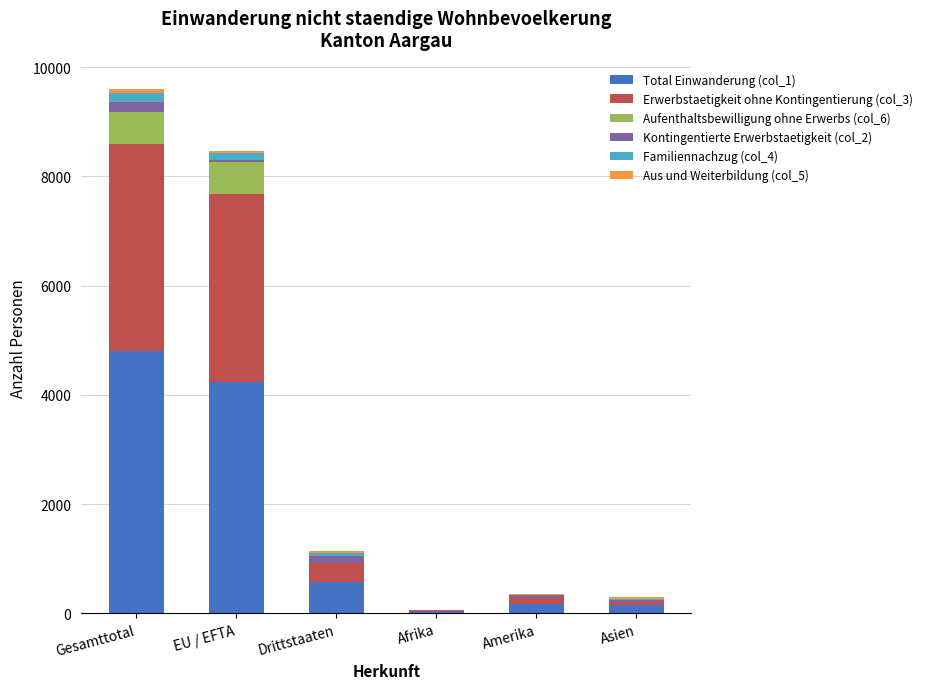

How many categories are shown in the chart?

6